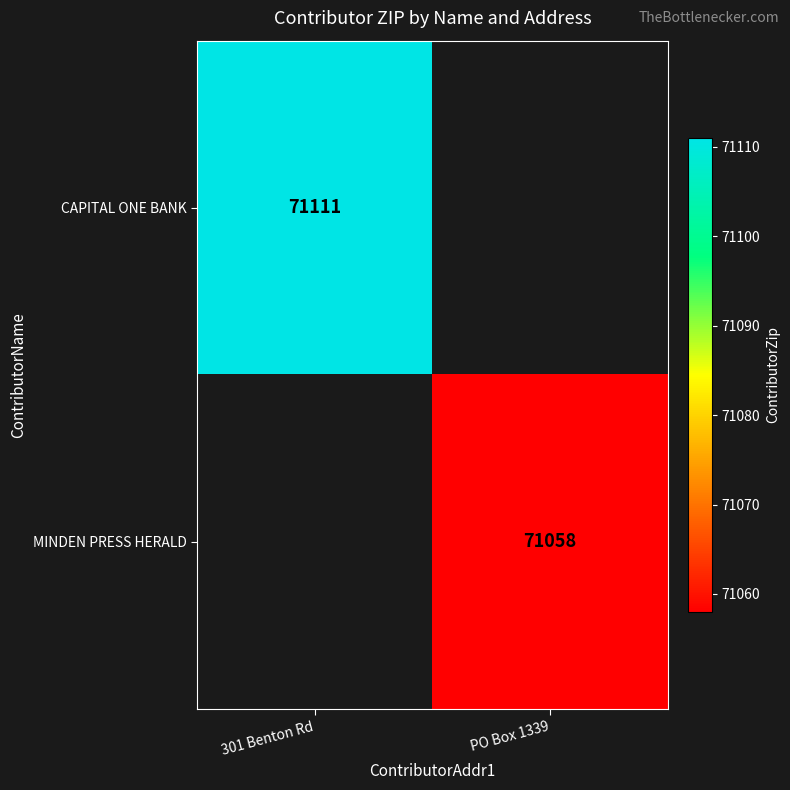

True or false: CAPITAL ONE BANK has a value of 16631 at 301 Benton Rd.

False